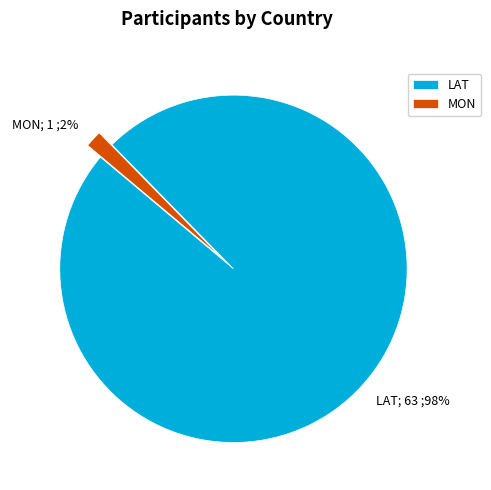

How many segments does this pie chart have?

2